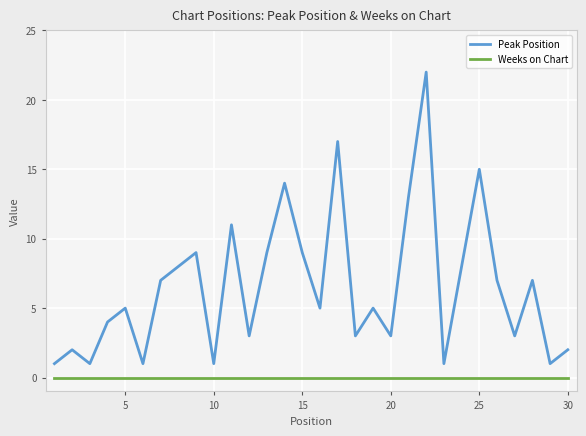

True or false: Weeks on Chart and Peak Position cross at least once.

False